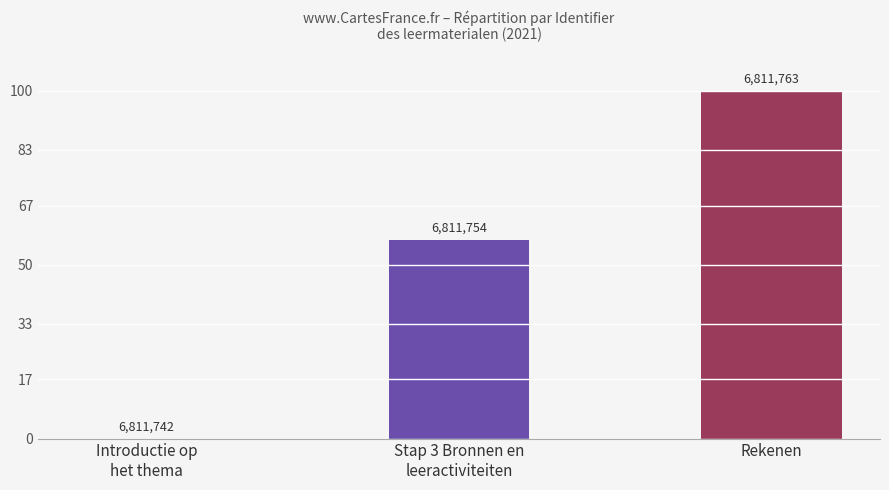

Reading right to left, what are all the values shown in this chart?

Rekenen=100.0	Stap 3 Bronnen en
leeractiviteiten=57.1	Introductie op
het thema=0.0